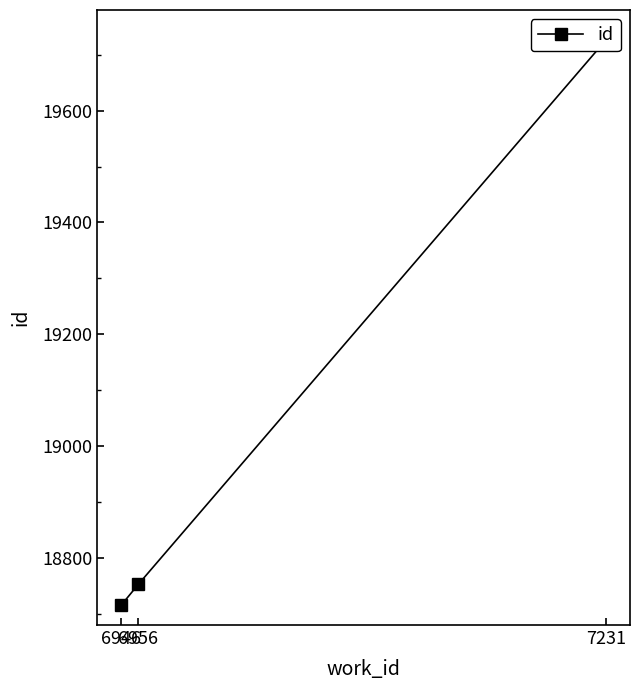

What is the value of the 2nd point from the left?

18753